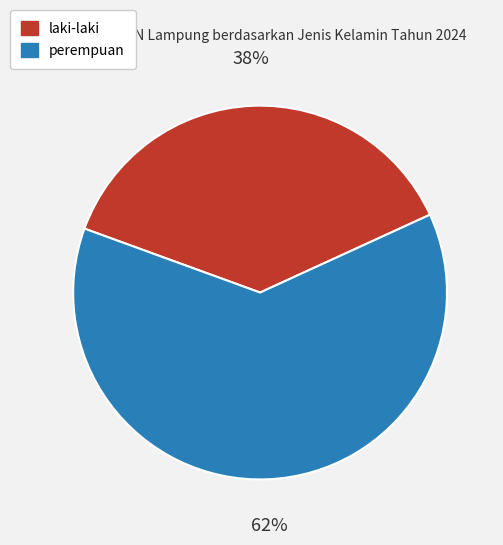

Is it true that laki-laki is 48% of the pie?

False